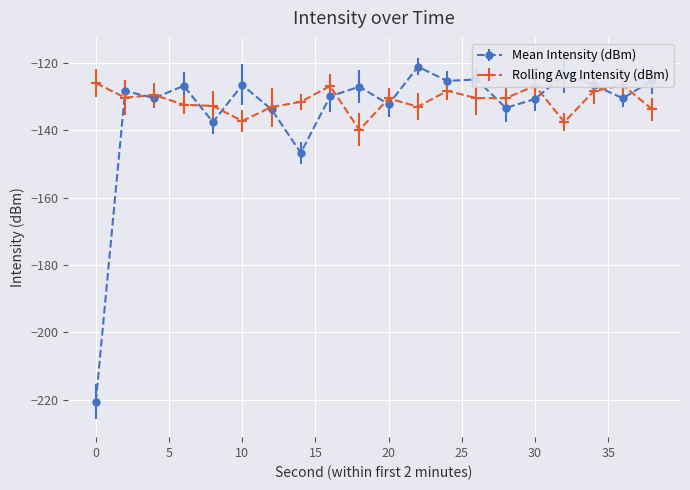

What are all the series names shown in the legend?

Mean Intensity (dBm), Rolling Avg Intensity (dBm)